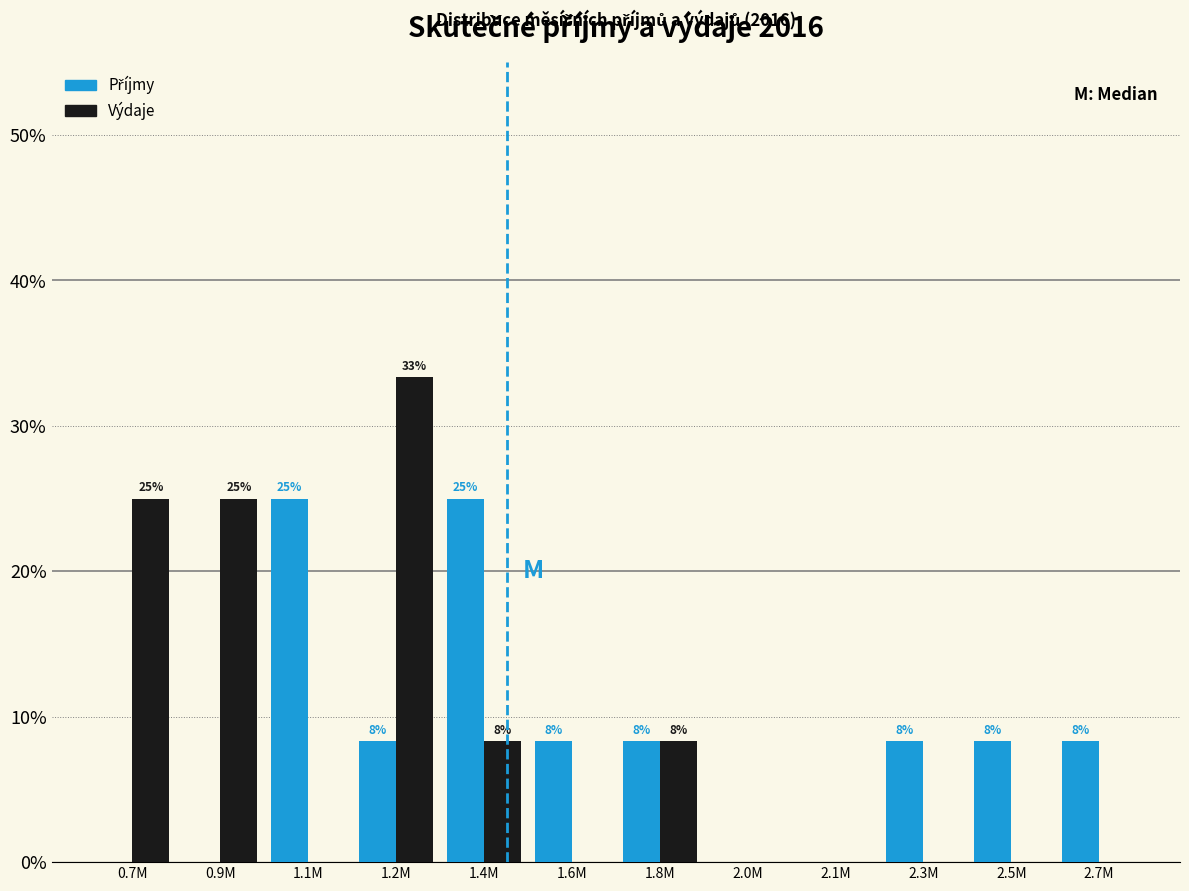

Are the bars horizontal?

No